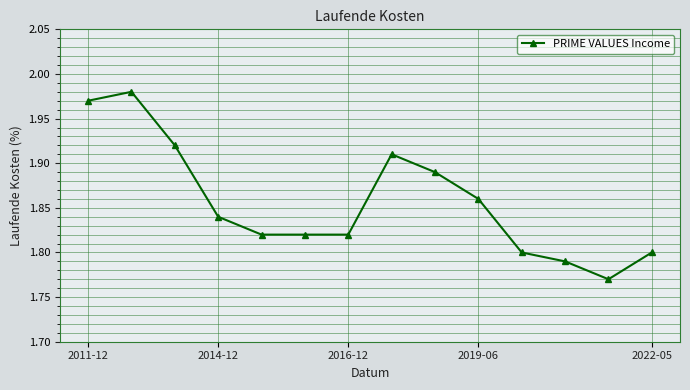

True or false: there are more than 0 points higher than both neighbors.

True